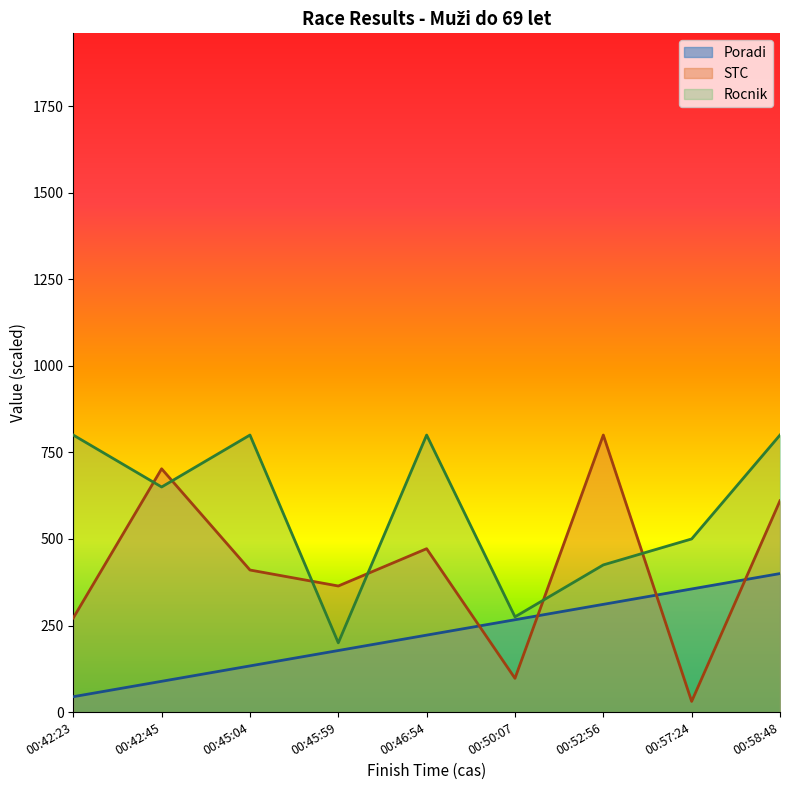

Reading right to left, transcribe all the data shown in this chart.

Poradi: 400.0	355.6	311.1	266.7	222.2	177.8	133.3	88.9	44.4
STC: 610.3	30.8	800.0	97.4	471.8	364.1	410.3	702.6	271.8
Rocnik: 800.0	500.0	425.0	275.0	800.0	200.0	800.0	650.0	800.0